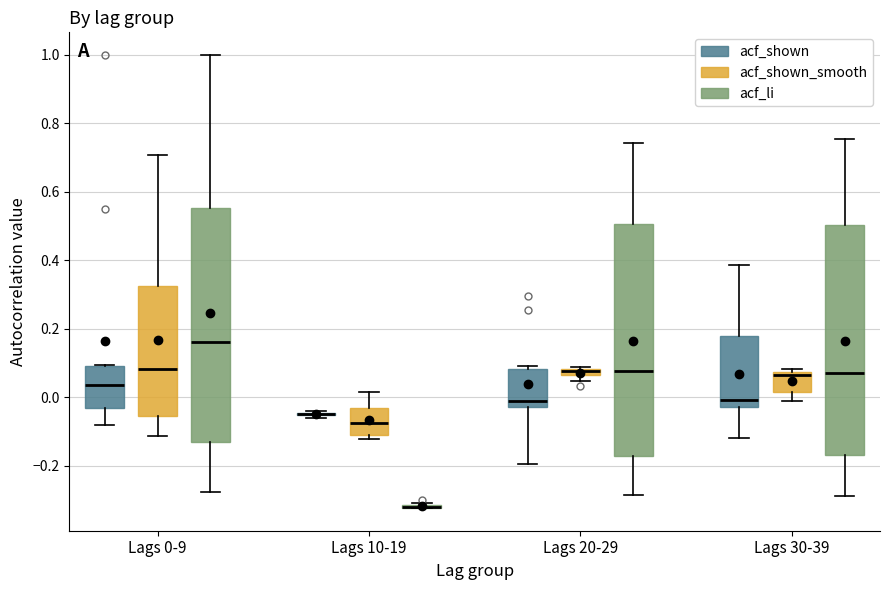

Where does the lower whisker of the box for Lags 30-39 (acf_shown) end on the y-axis? The values are not printed on the chart, so give them approximately, as read against the axis.

-0.12